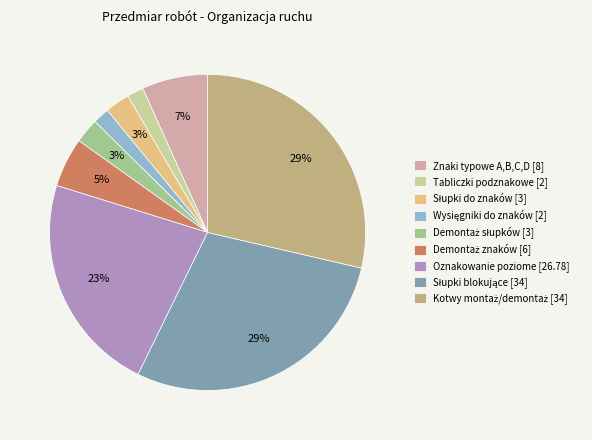

To the nearest percent, what percentage of the pie is Tabliczki podznakowe [2]?

2%